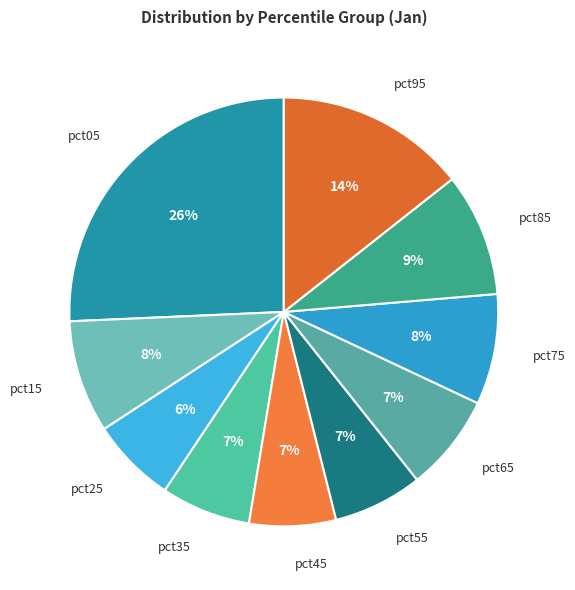

What percentage is the pct85 slice, to the nearest percent?

9%